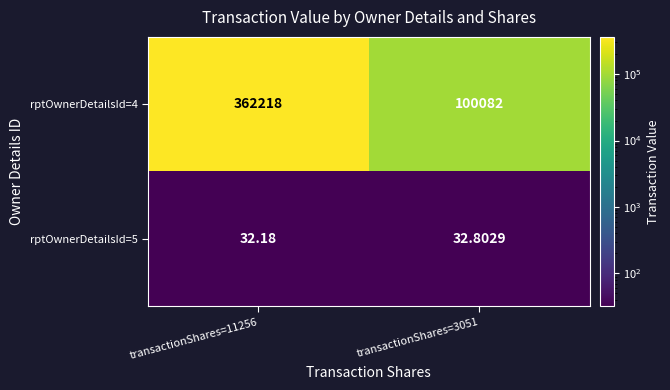

Count the number of categories in the chart.

2